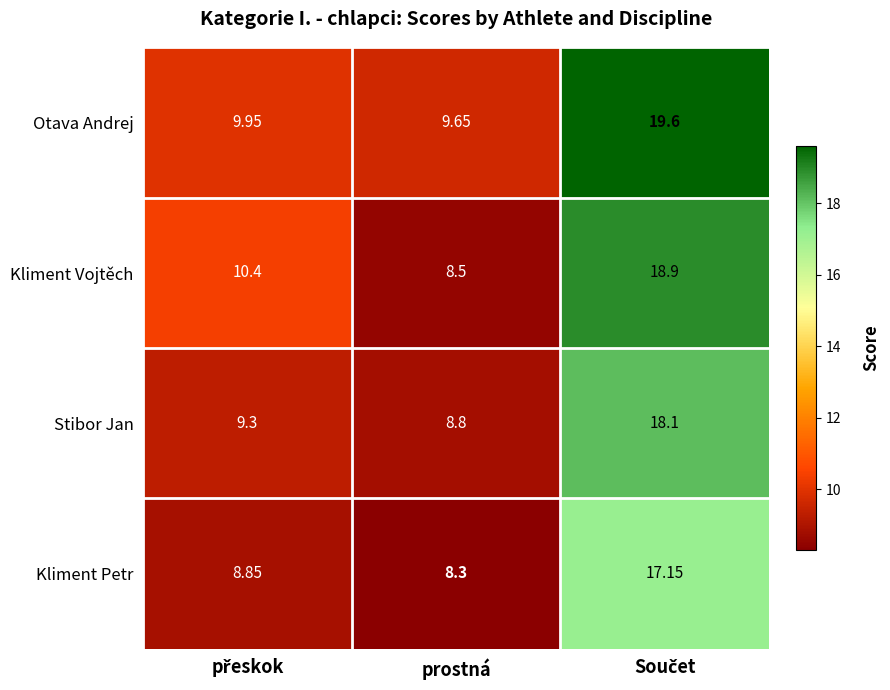

Which series has the widest spread of values?

Kliment Vojtěch